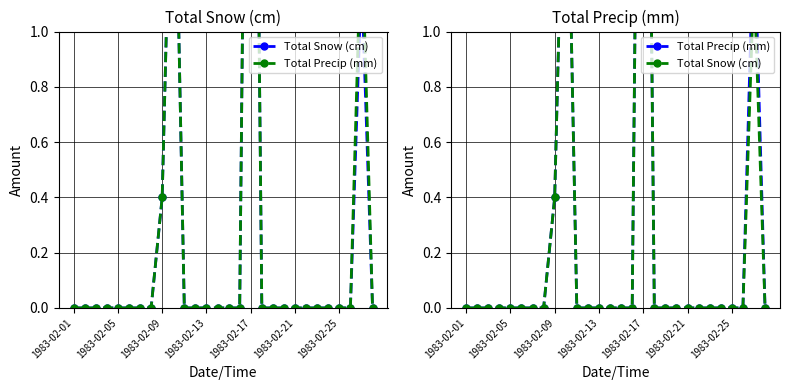

The Total Precip (mm) series shows 1.6 at 23. True or false?

False